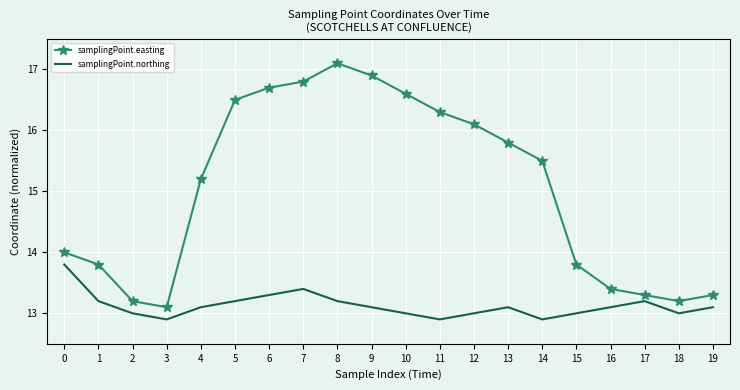

Reading left to right, list all the values displayed in this chart.

samplingPoint.easting: 0=14.0	1=13.8	2=13.2	3=13.1	4=15.2	5=16.5	6=16.7	7=16.8	8=17.1	9=16.9	10=16.6	11=16.3	12=16.1	13=15.8	14=15.5	15=13.8	16=13.4	17=13.3	18=13.2	19=13.3
samplingPoint.northing: 0=13.8	1=13.2	2=13.0	3=12.9	4=13.1	5=13.2	6=13.3	7=13.4	8=13.2	9=13.1	10=13.0	11=12.9	12=13.0	13=13.1	14=12.9	15=13.0	16=13.1	17=13.2	18=13.0	19=13.1